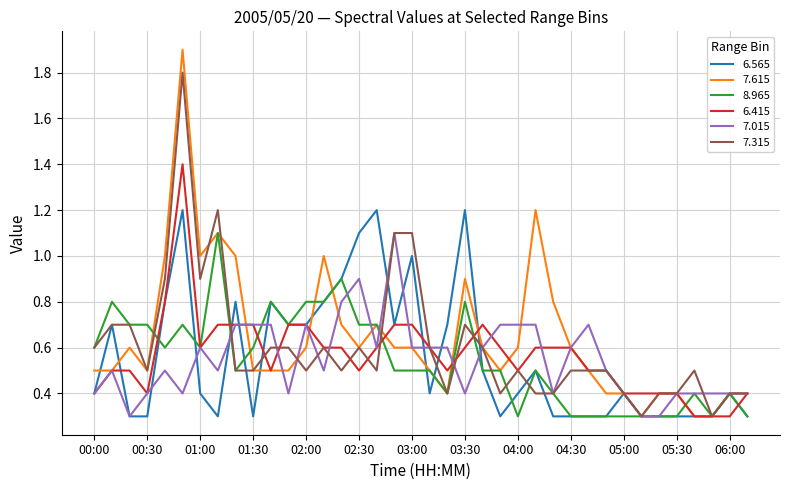

True or false: 6.415 has more than 1 points higher than both neighbors.

True